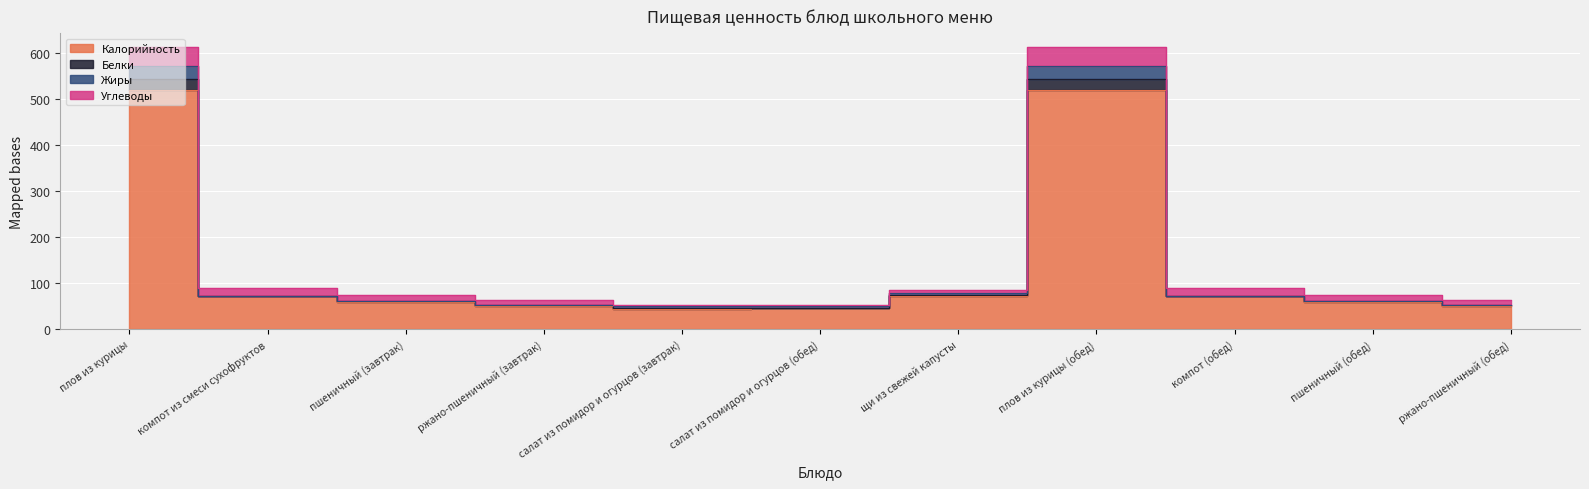

What is the label of the 11th point from the right?

плов из курицы